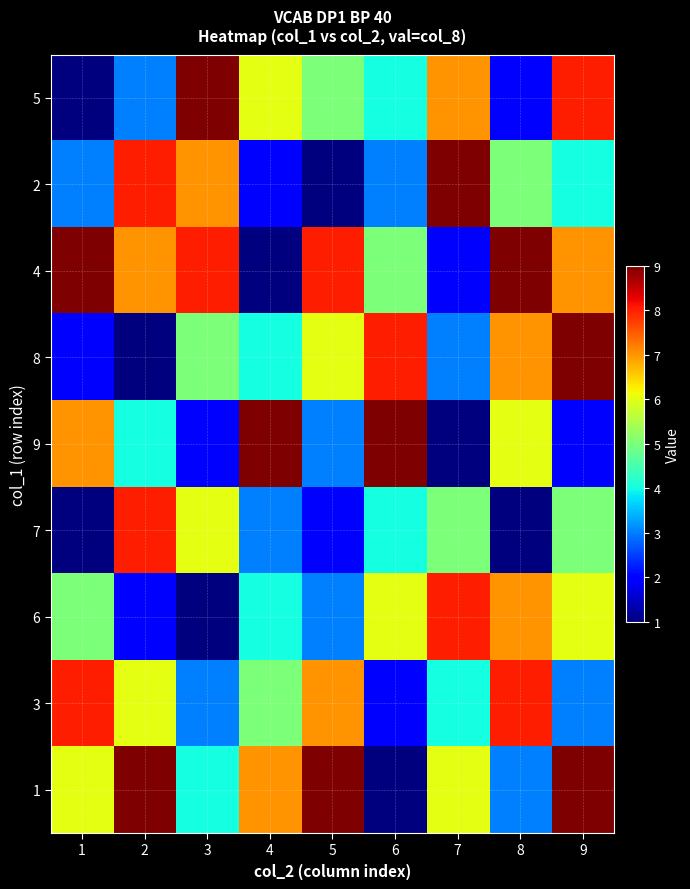

Reading left to right, list all the values displayed in this chart.

5: 1=1	2=3	3=9	4=6	5=5	6=4	7=7	8=2	9=8
2: 1=3	2=8	3=7	4=2	5=1	6=3	7=9	8=5	9=4
4: 1=9	2=7	3=8	4=1	5=8	6=5	7=2	8=9	9=7
8: 1=2	2=1	3=5	4=4	5=6	6=8	7=3	8=7	9=9
9: 1=7	2=4	3=2	4=9	5=3	6=9	7=1	8=6	9=2
7: 1=1	2=8	3=6	4=3	5=2	6=4	7=5	8=1	9=5
6: 1=5	2=2	3=1	4=4	5=3	6=6	7=8	8=7	9=6
3: 1=8	2=6	3=3	4=5	5=7	6=2	7=4	8=8	9=3
1: 1=6	2=9	3=4	4=7	5=9	6=1	7=6	8=3	9=9